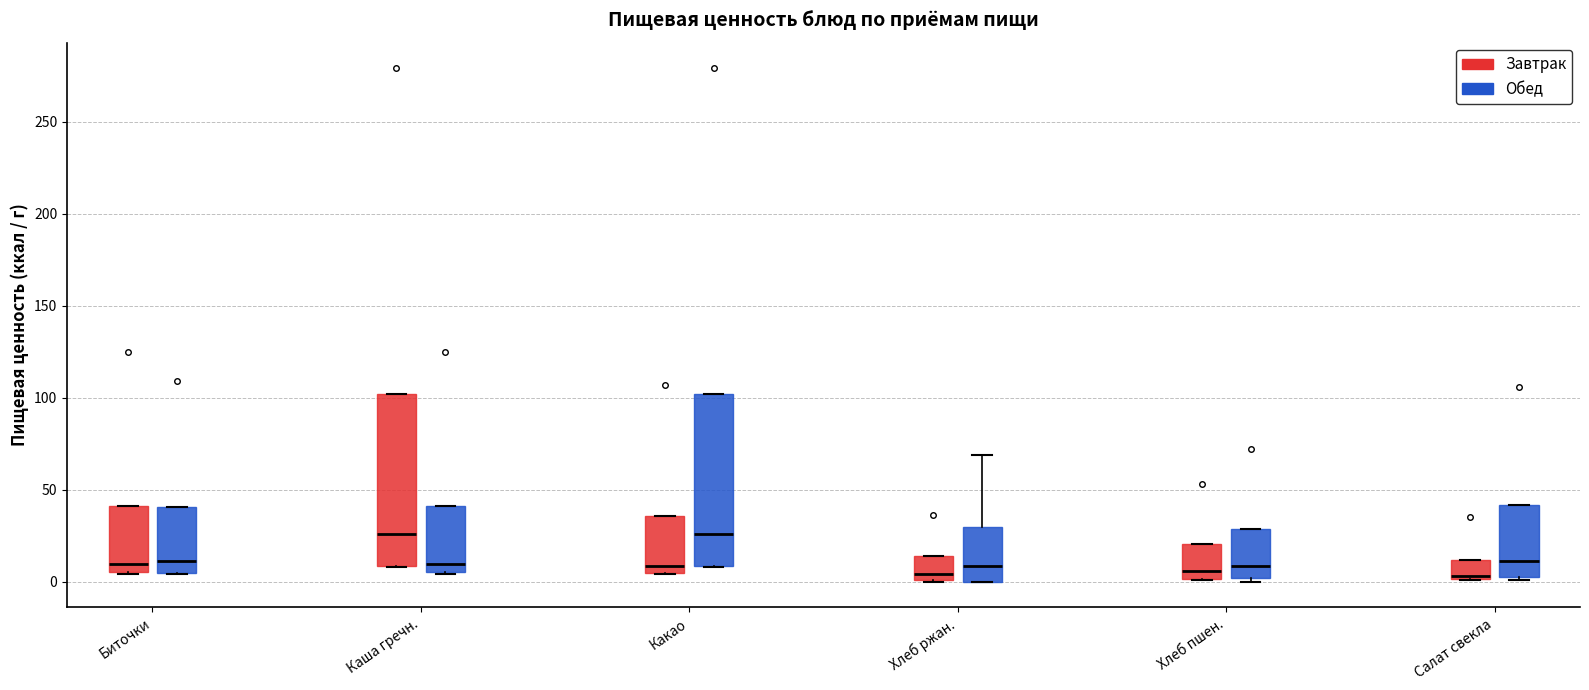

Where is the upper edge of the box for Салат свекла (Завтрак) on the y-axis? The values are not printed on the chart, so give them approximately, as read against the axis.

10